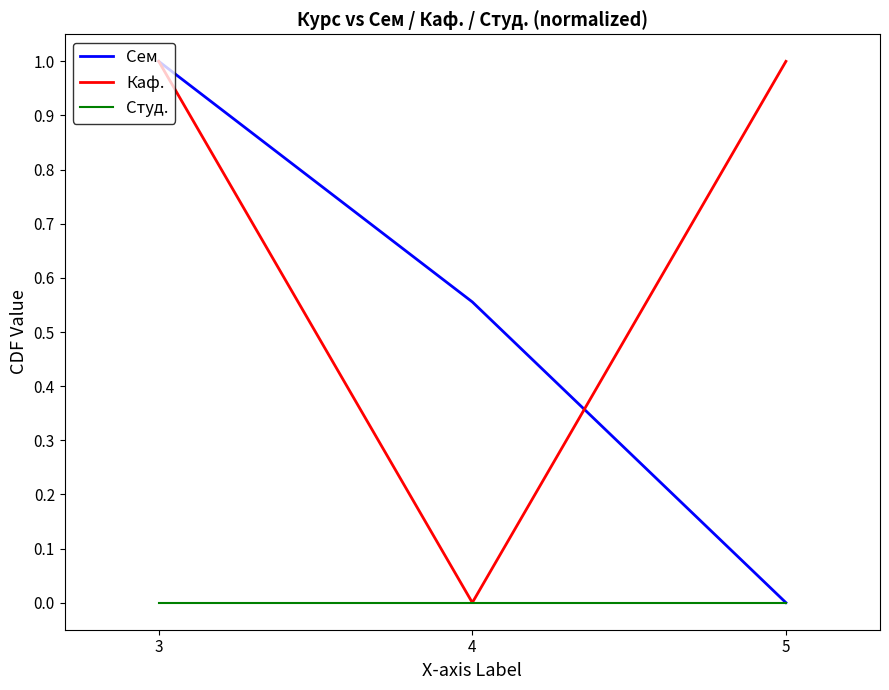

At how many categories does at least one series exceed 0?

3